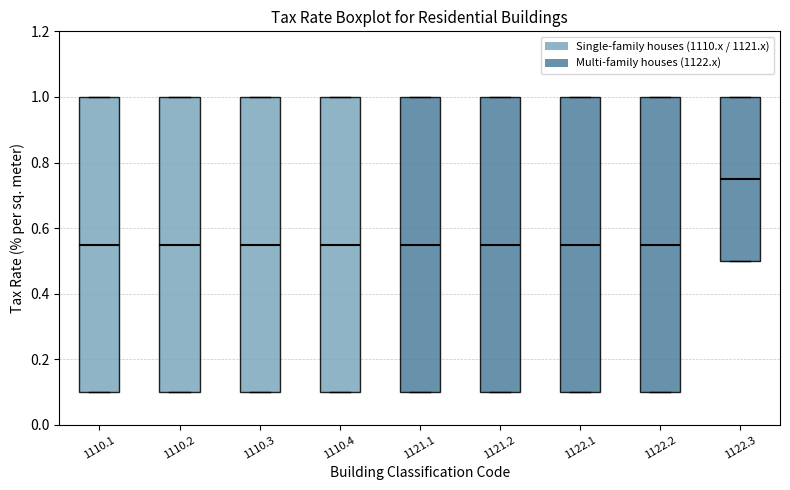

Reading left to right, read every box against the y-axis: the position of its median line, the range the box covers, and the ends of its whiskers. The values are not printed on the chart, so give them approximately, as read against the axis.

1110.1: median 0.56, box 0.10 to 1.00, whiskers 0.10 to 1.00
1110.2: median 0.56, box 0.10 to 1.00, whiskers 0.10 to 1.00
1110.3: median 0.56, box 0.10 to 1.00, whiskers 0.10 to 1.00
1110.4: median 0.56, box 0.10 to 1.00, whiskers 0.10 to 1.00
1121.1: median 0.56, box 0.10 to 1.00, whiskers 0.10 to 1.00
1121.2: median 0.56, box 0.10 to 1.00, whiskers 0.10 to 1.00
1122.1: median 0.56, box 0.10 to 1.00, whiskers 0.10 to 1.00
1122.2: median 0.56, box 0.10 to 1.00, whiskers 0.10 to 1.00
1122.3: median 0.76, box 0.50 to 1.00, whiskers 0.50 to 1.00